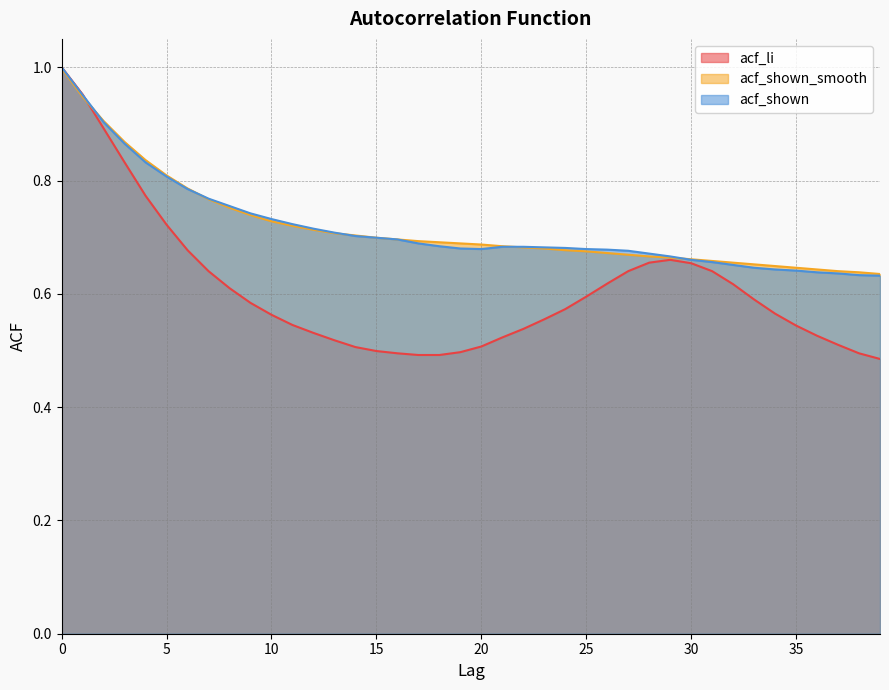

List the labels in order of acf_shown value, largest first.

0, 1, 2, 3, 4, 5, 6, 7, 8, 9, 10, 11, 12, 13, 14, 15, 16, 17, 18, 21, 22, 23, 24, 19, 20, 25, 26, 27, 28, 29, 30, 31, 32, 33, 34, 35, 36, 37, 38, 39